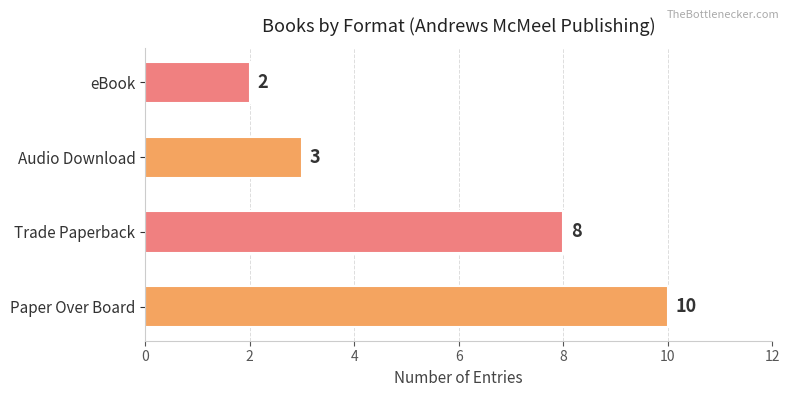

What is the sum of all values?

23